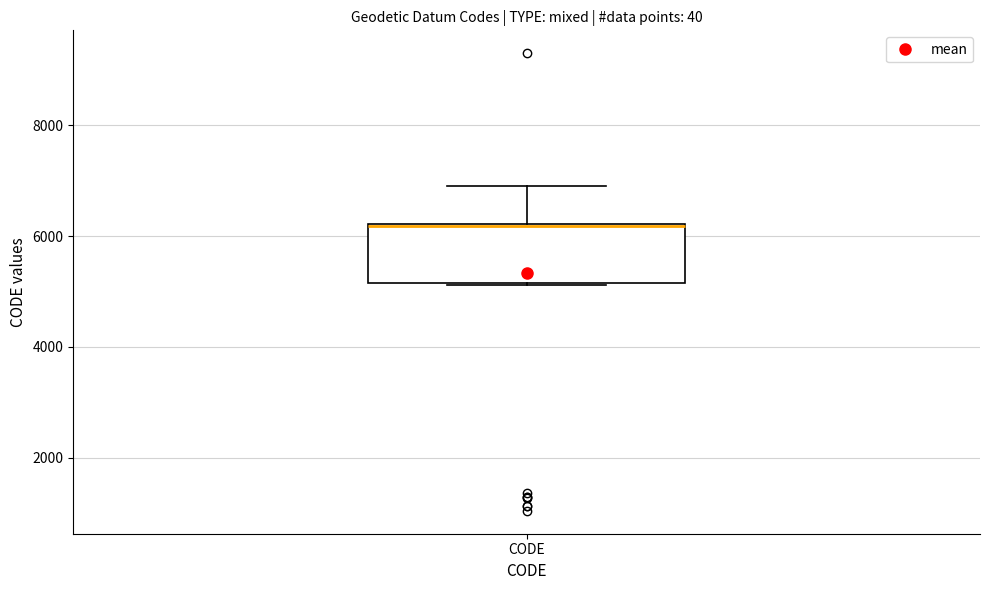

Where is the upper edge of the box for CODE on the y-axis? The values are not printed on the chart, so give them approximately, as read against the axis.

6200